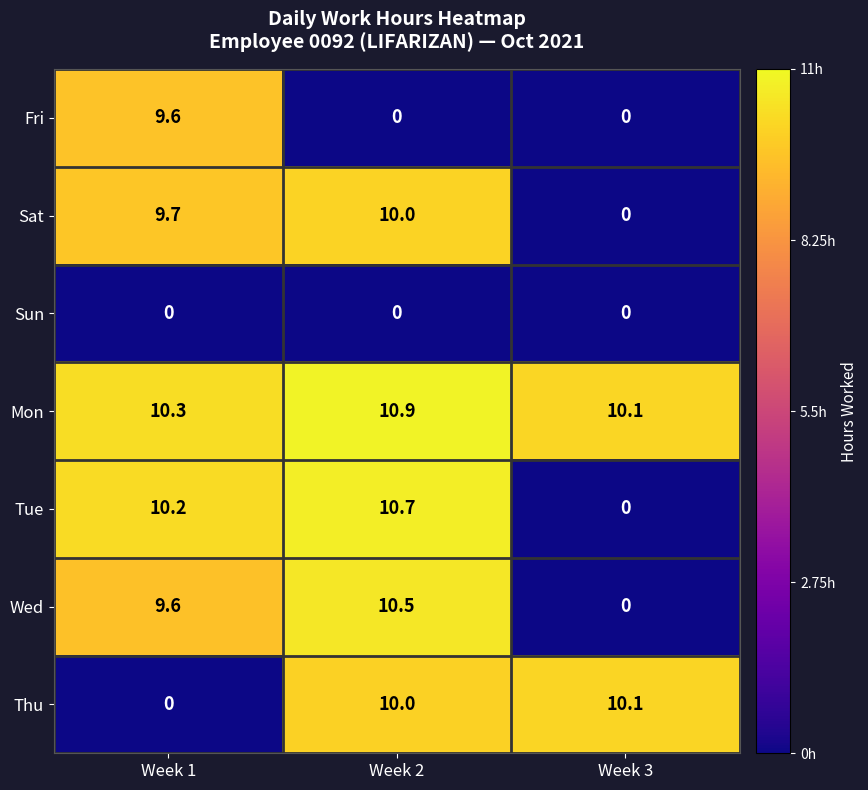

Count the number of data series in this chart.

7